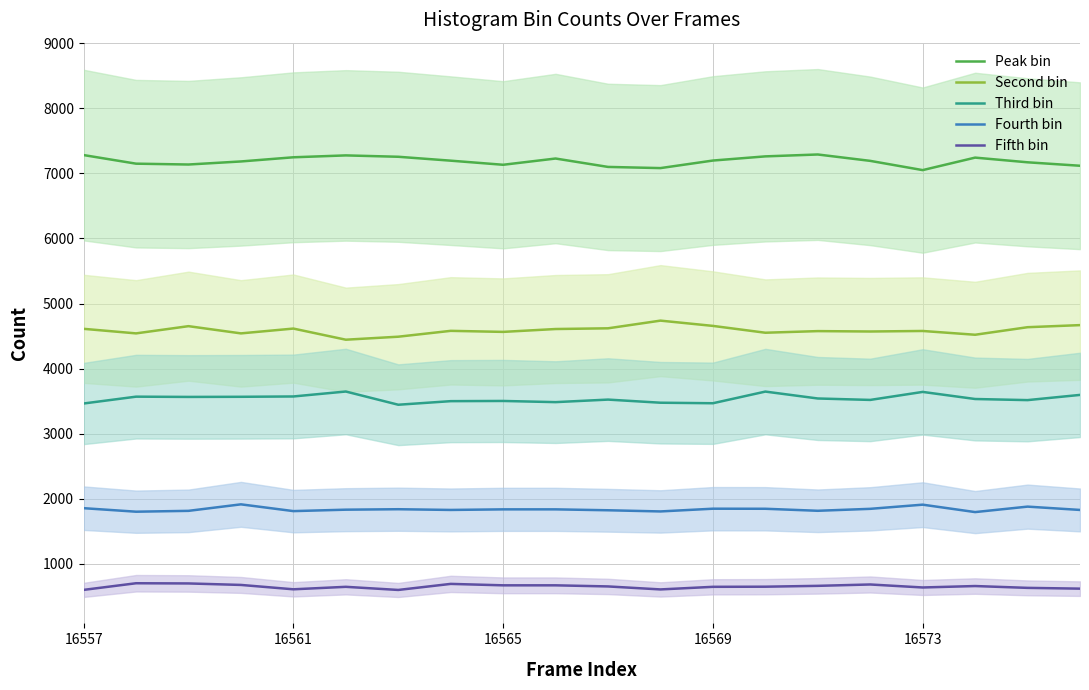

Which series has the largest range (max minus min)?

Second bin